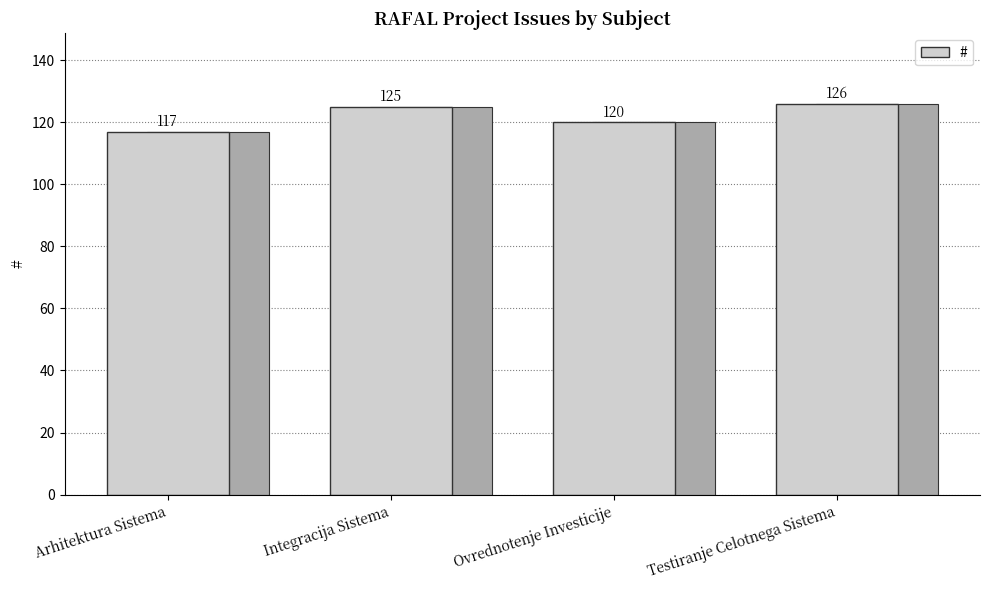

What is the greatest value displayed?

126